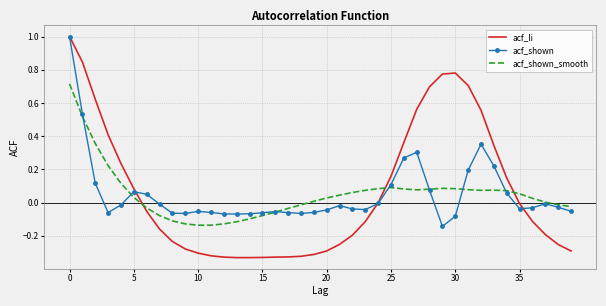

Which series has the largest range (max minus min)?

acf_li